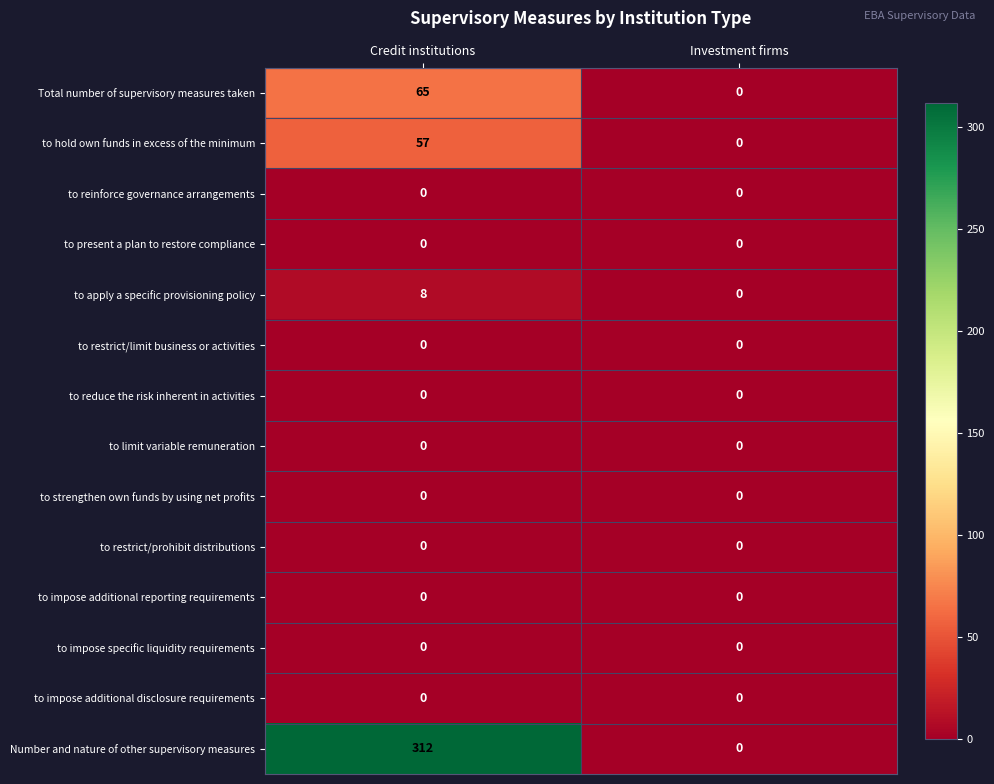

What is the sum of the Total number of supervisory measures taken values at Credit institutions and Investment firms?

65